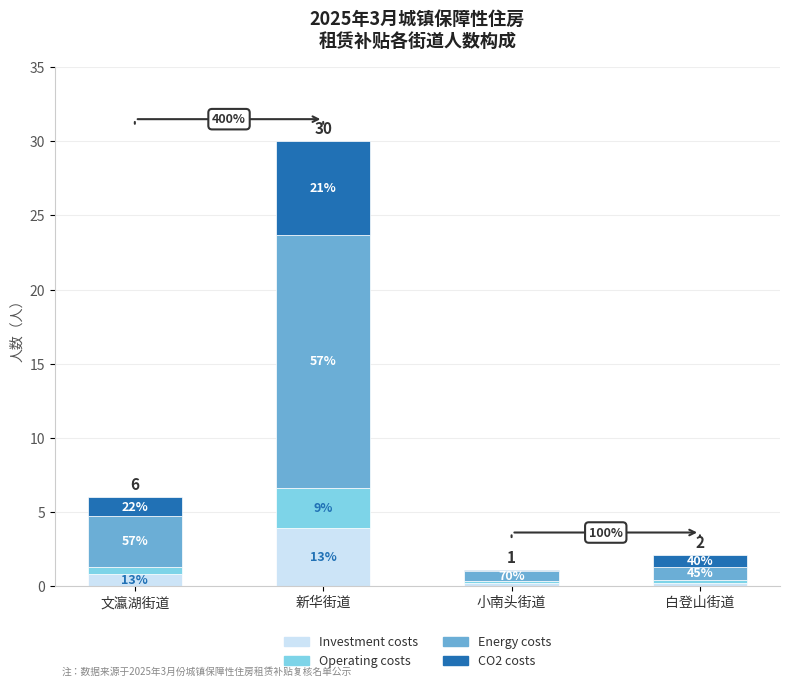

True or false: Energy costs has a value of 3.4 at 文瀛湖街道.

True